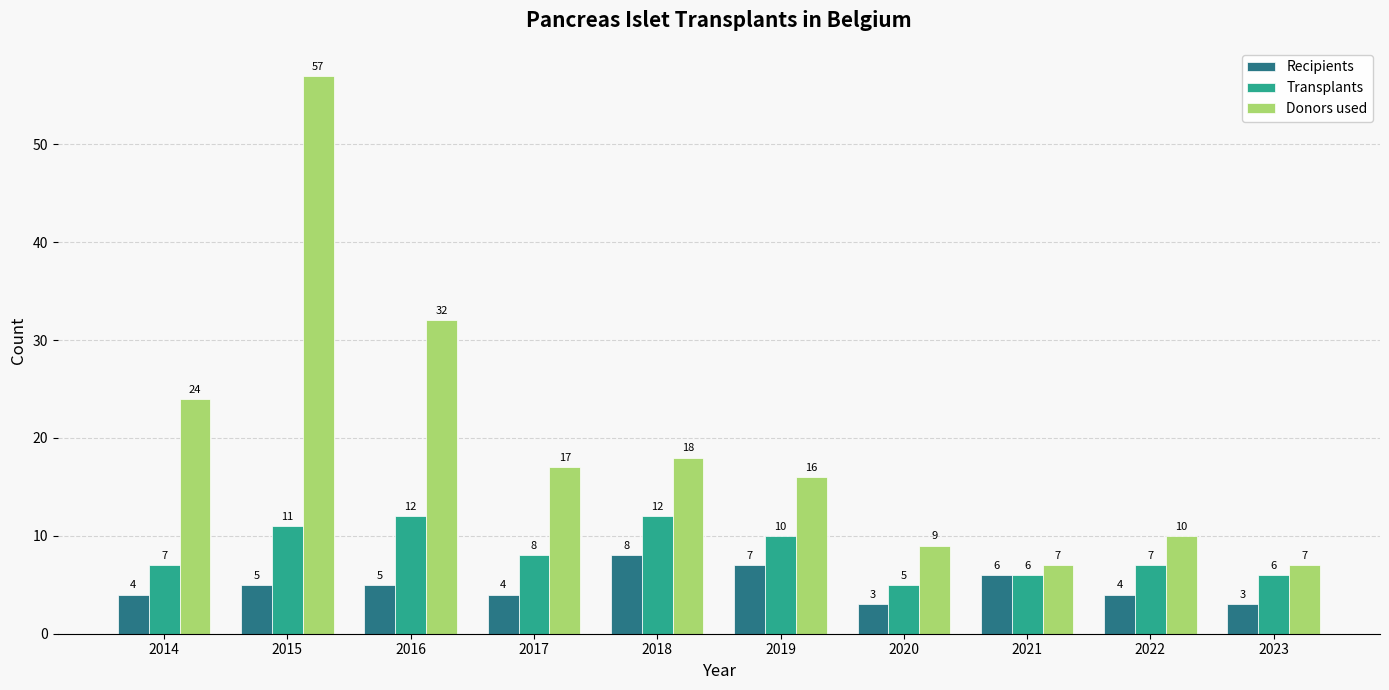

What is the greatest value displayed?

57